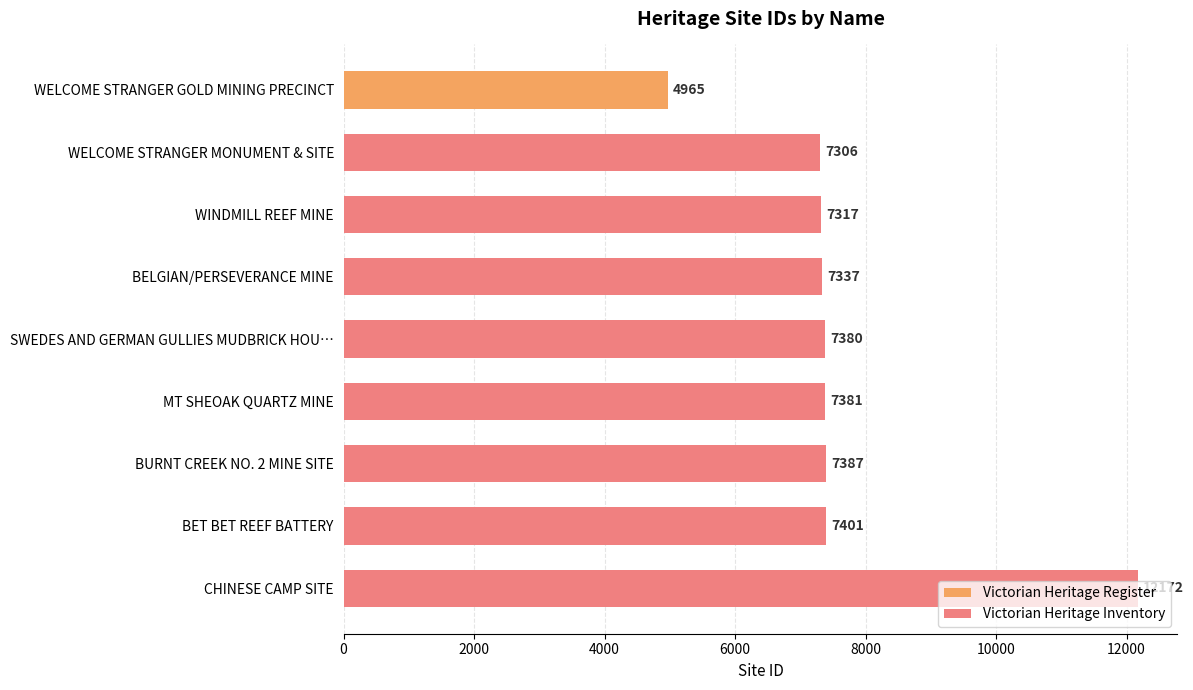

What is the difference between the maximum and second lowest values in the Victorian Heritage Inventory series?

4855